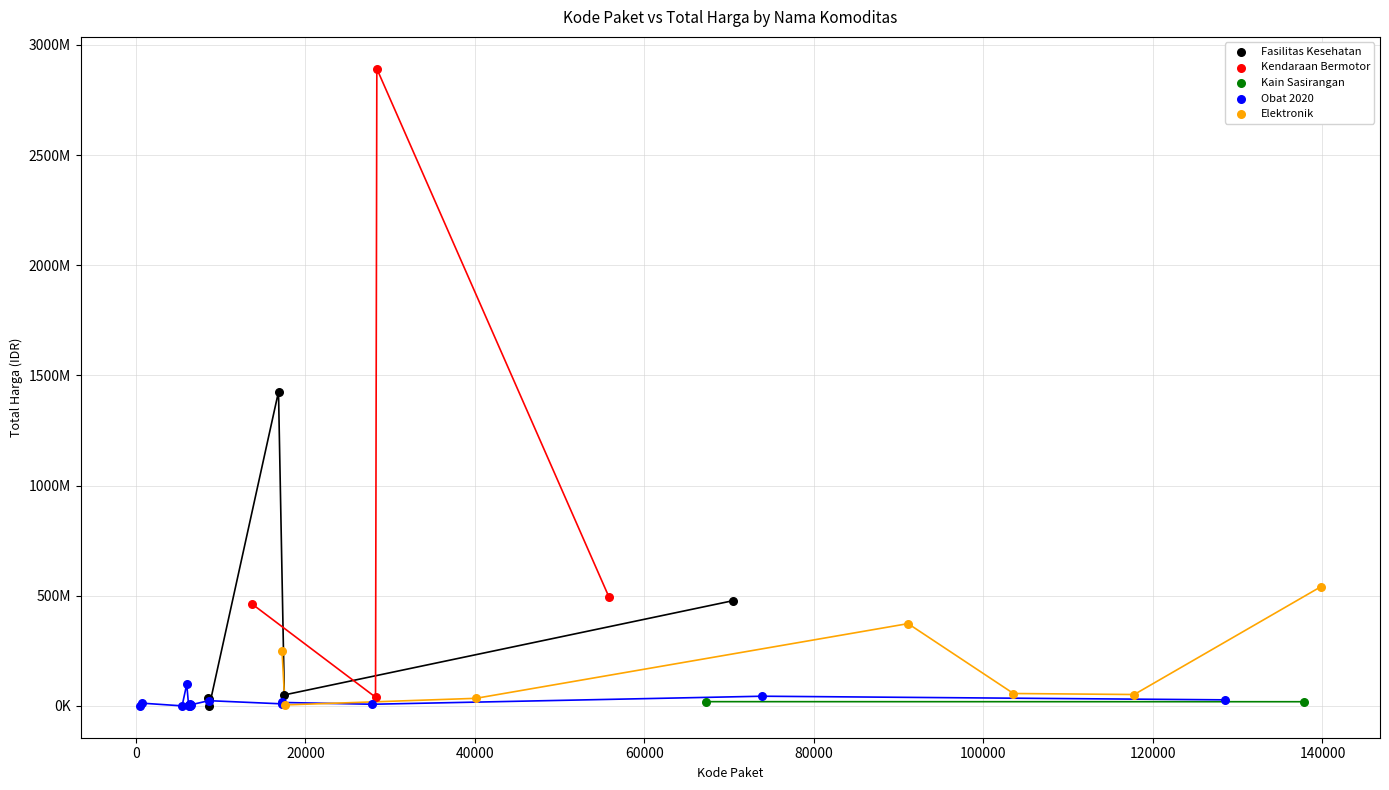

Which series has the largest Y range (max minus min)?

Kendaraan Bermotor